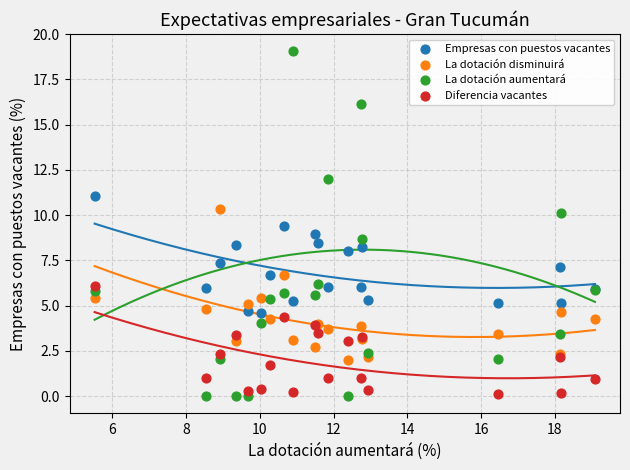

Which series reaches the maximum Y coordinate?

La dotación aumentará